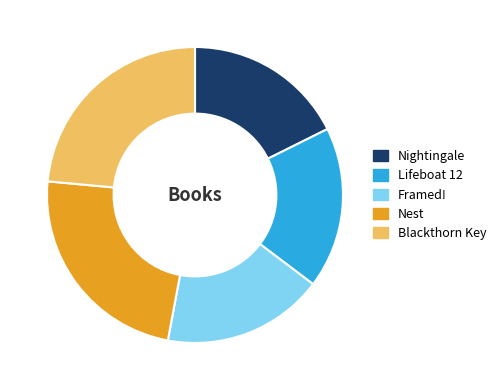

Between Lifeboat 12 and Nest, which is larger?

Nest